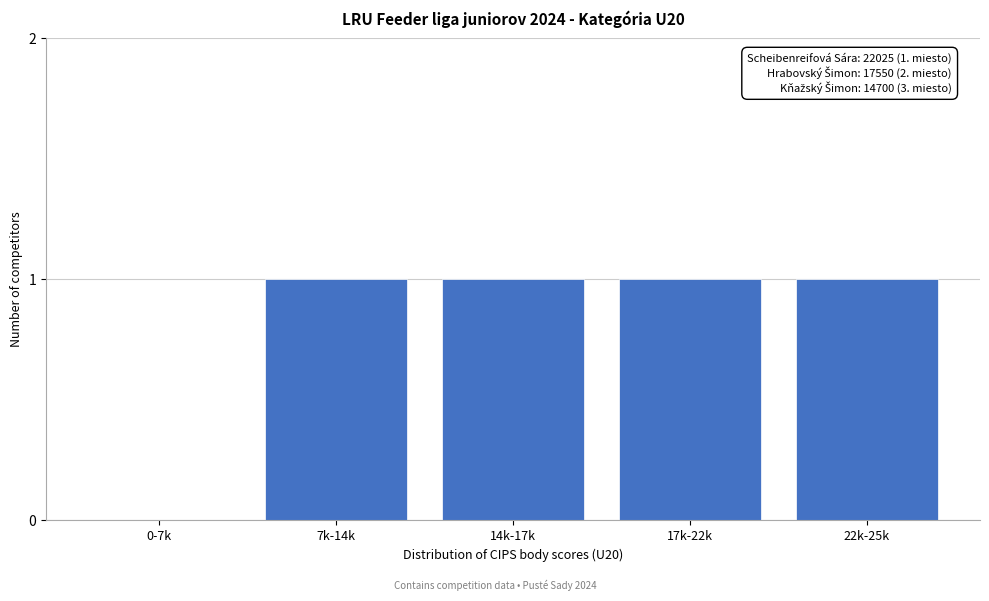

Reading left to right, list all the values displayed in this chart.

0-7k=0	7k-14k=1	14k-17k=1	17k-22k=1	22k-25k=1